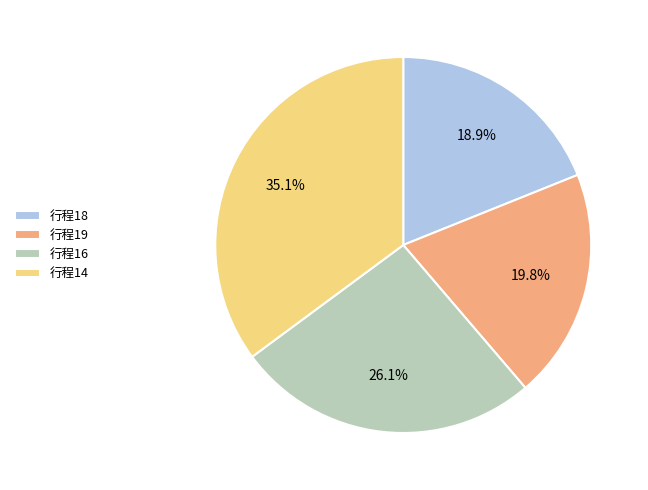

Approximately how many times larger is the value at 行程18 compared to 行程16?

0.7